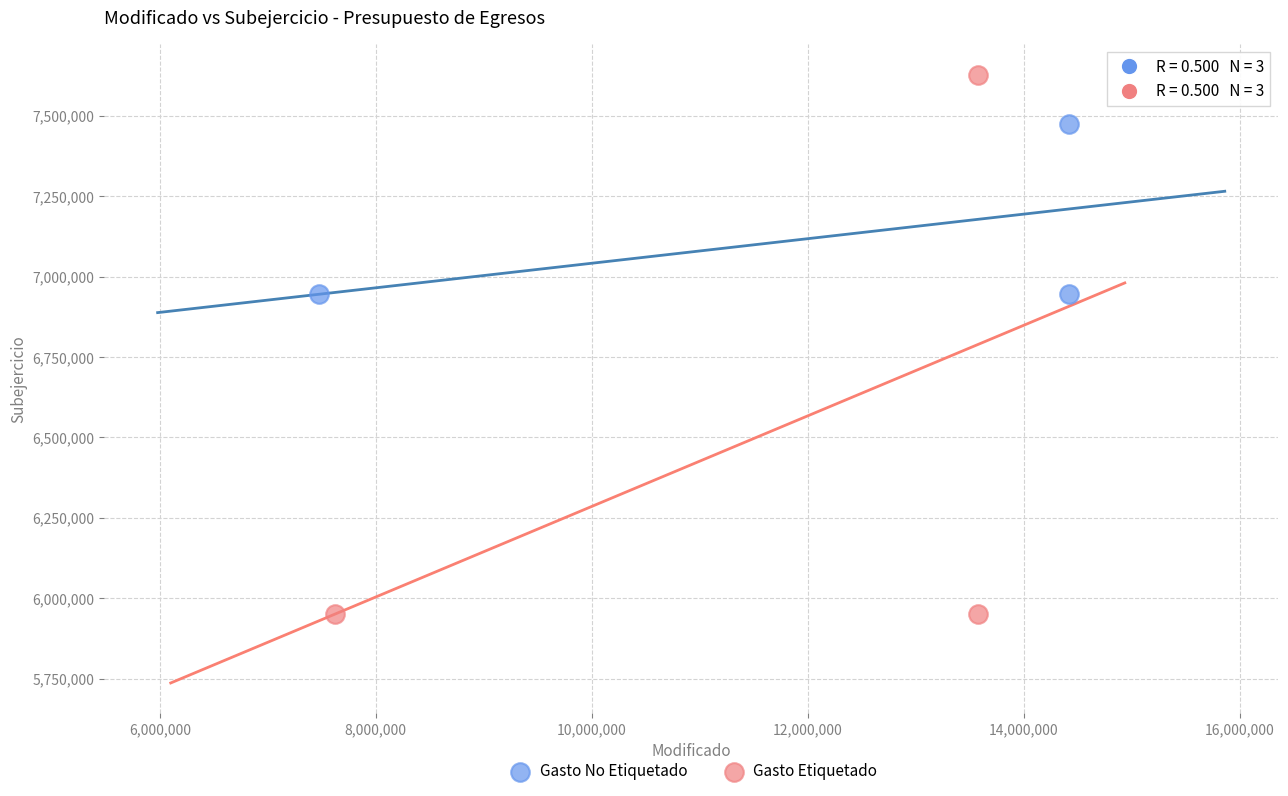

Which series has the widest spread of Y values?

Gasto Etiquetado